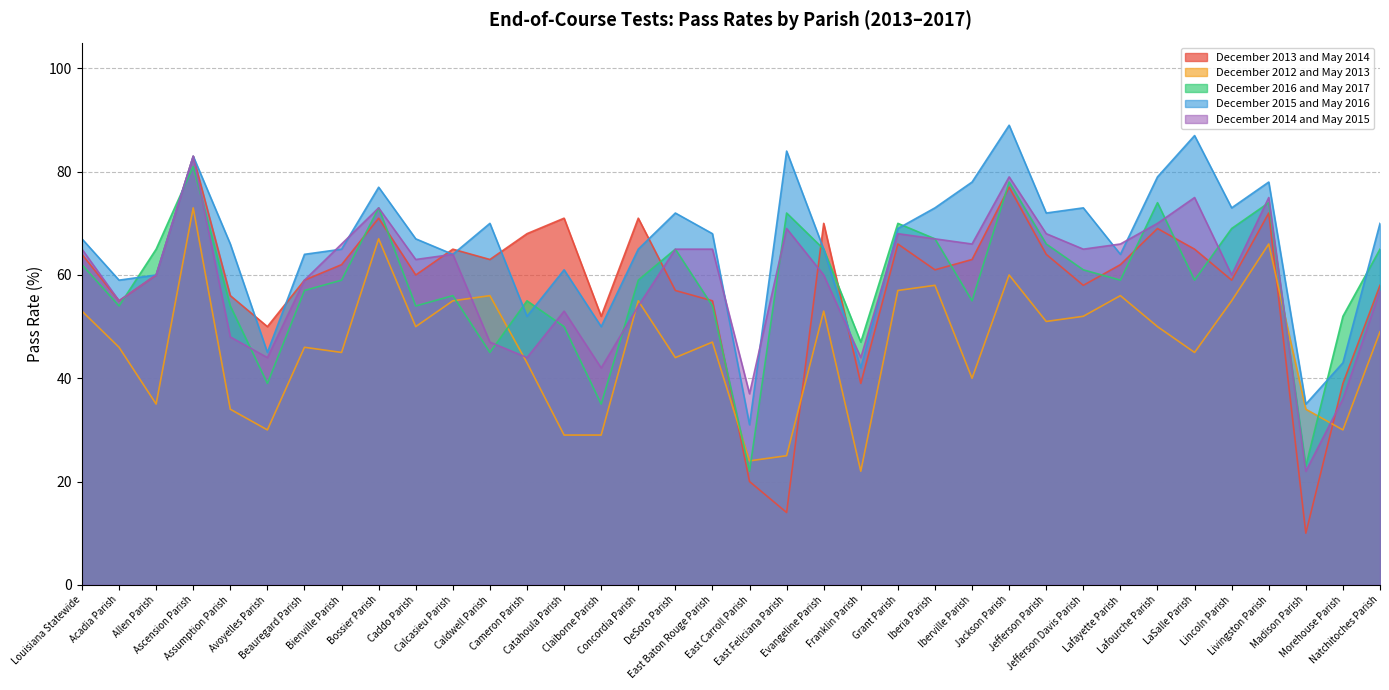

What position from the right is Jefferson Parish?

10